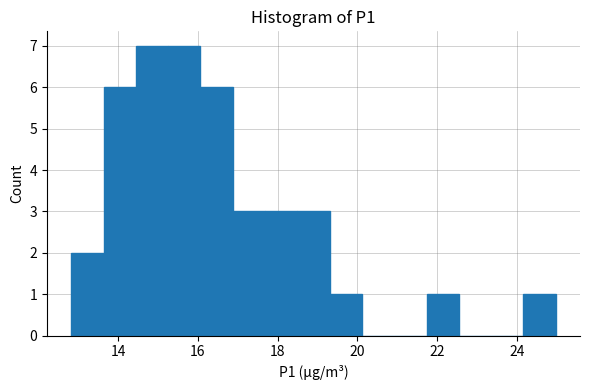

Reading left to right, list every bar in this chart as the range it spans on the x-axis followed by its height. Neither the bar edges nor the heights are printed on the chart, so give them approximately, as read against the axes.

12.8 to 13.6: 2
13.6 to 14.4: 6
14.4 to 15.2: 7
15.2 to 16.0: 7
16.0 to 16.8: 6
16.8 to 17.6: 3
17.6 to 18.4: 3
18.4 to 19.4: 3
19.4 to 20.2: 1
20.2 to 21.0: 0
21.0 to 21.8: 0
21.8 to 22.6: 1
22.6 to 23.4: 0
23.4 to 24.2: 0
24.2 to 25.0: 1